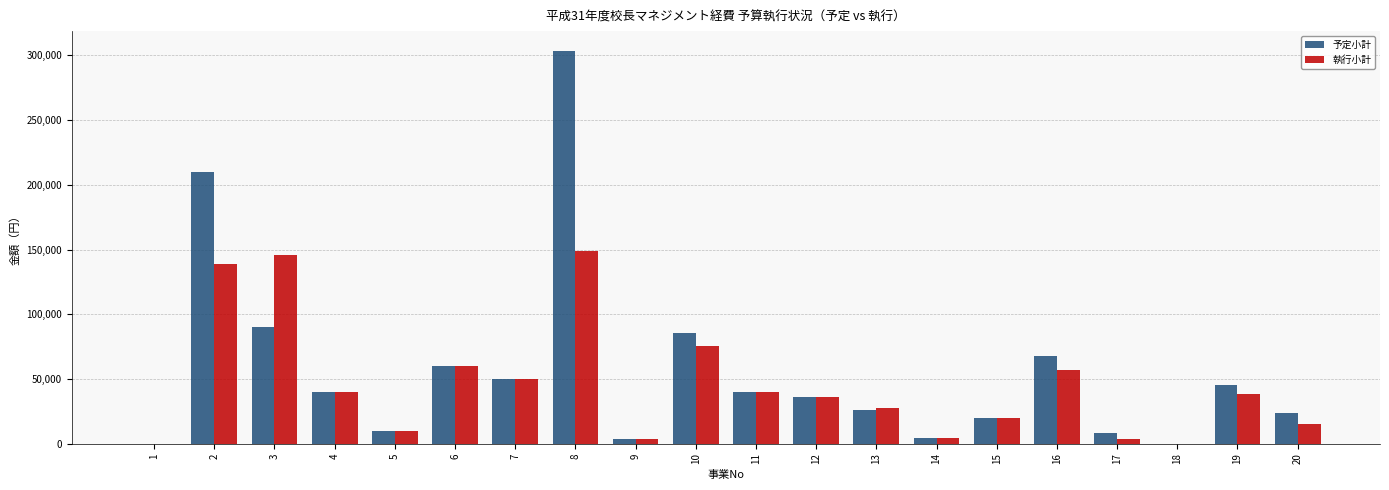

Count the number of data series in this chart.

2